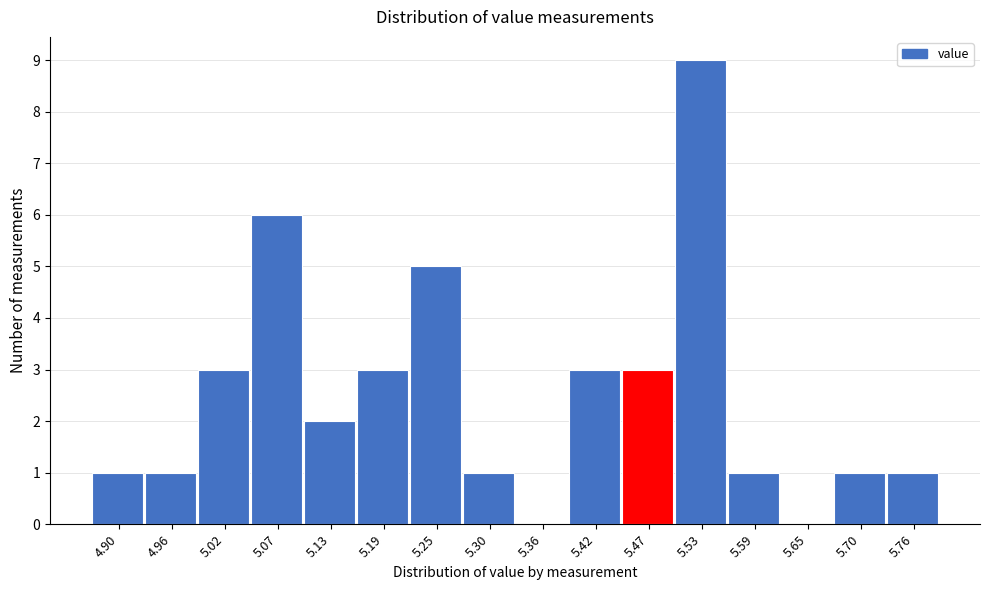

Reading left to right, what are all the values shown in this chart?

4.90=1	4.96=1	5.02=3	5.07=6	5.13=2	5.19=3	5.25=5	5.30=1	5.36=0	5.42=3	5.47=3	5.53=9	5.59=1	5.65=0	5.70=1	5.76=1